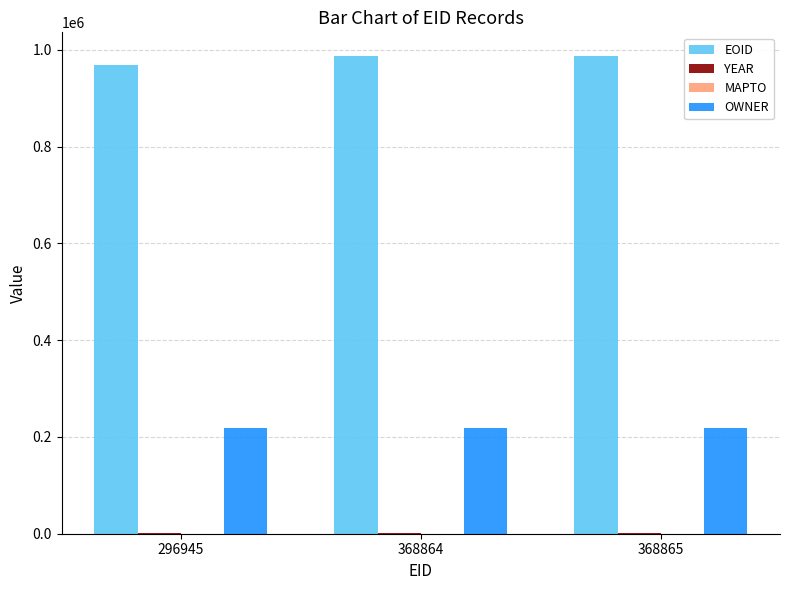

Are the bars horizontal?

No